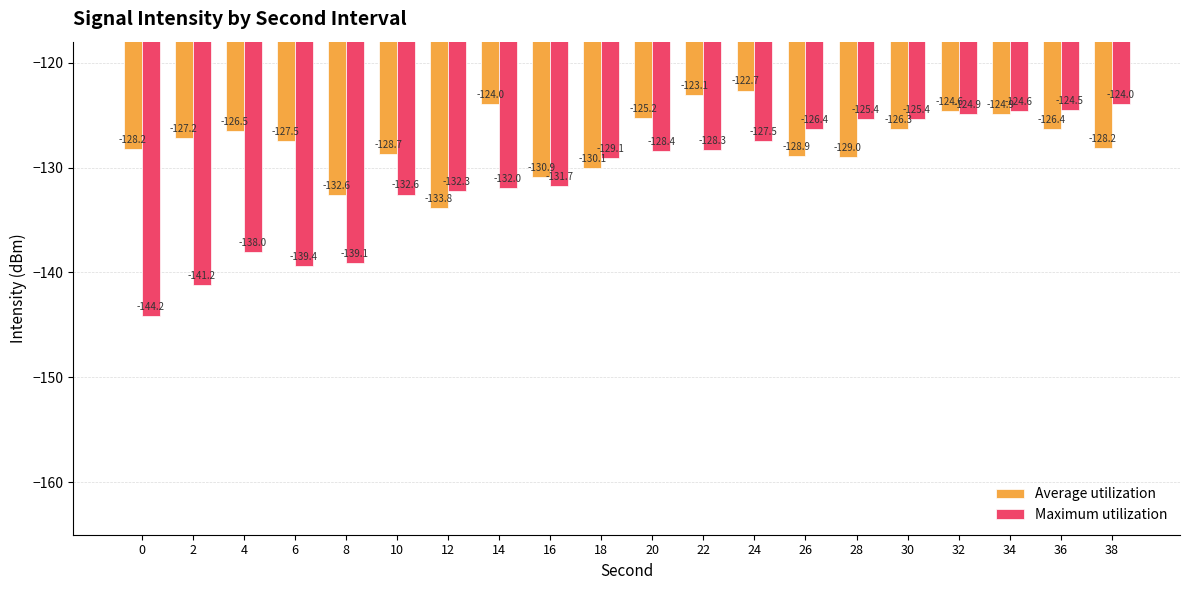

Which category has the highest value in the Maximum utilization series?

38